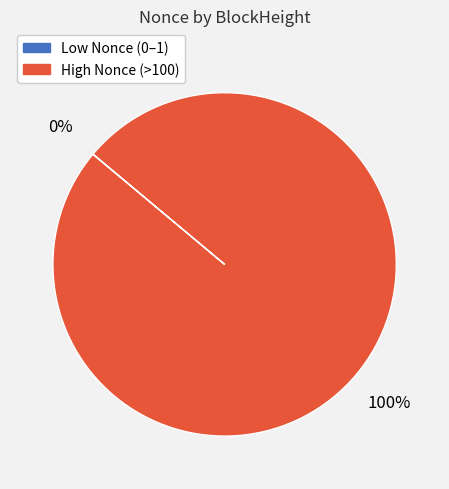

To the nearest percent, what is the difference between the largest and smallest slice percentages?

100%